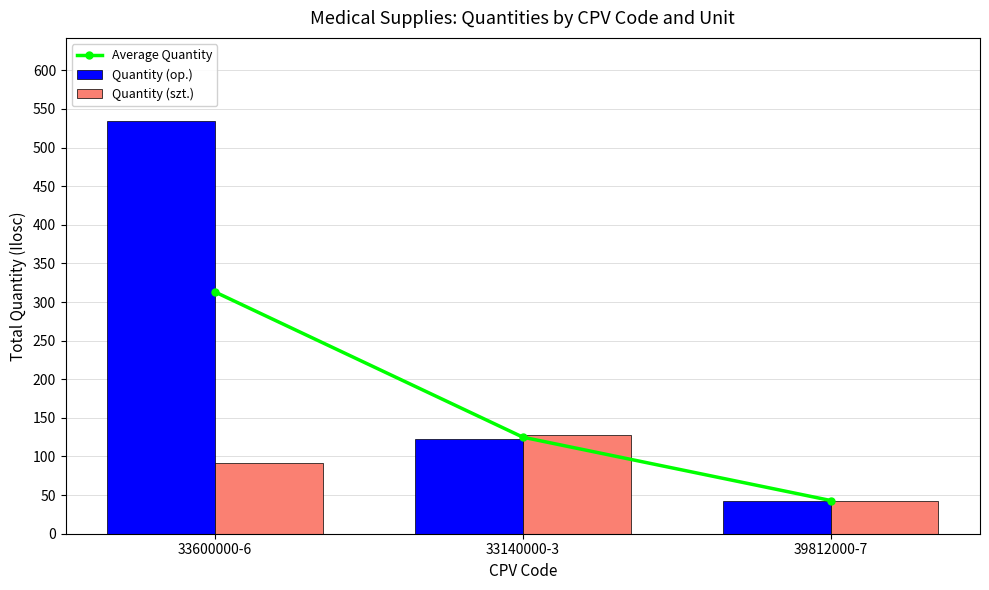

Rank the series by their average value, from lowest to highest.

Quantity (szt.), Average Quantity, Quantity (op.)